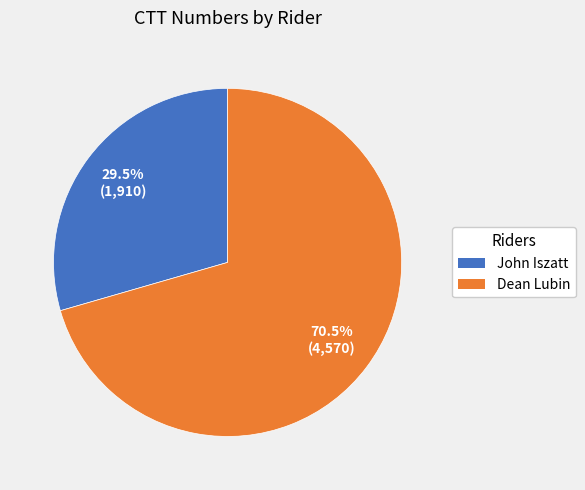

Which slice is the smallest?

John Iszatt